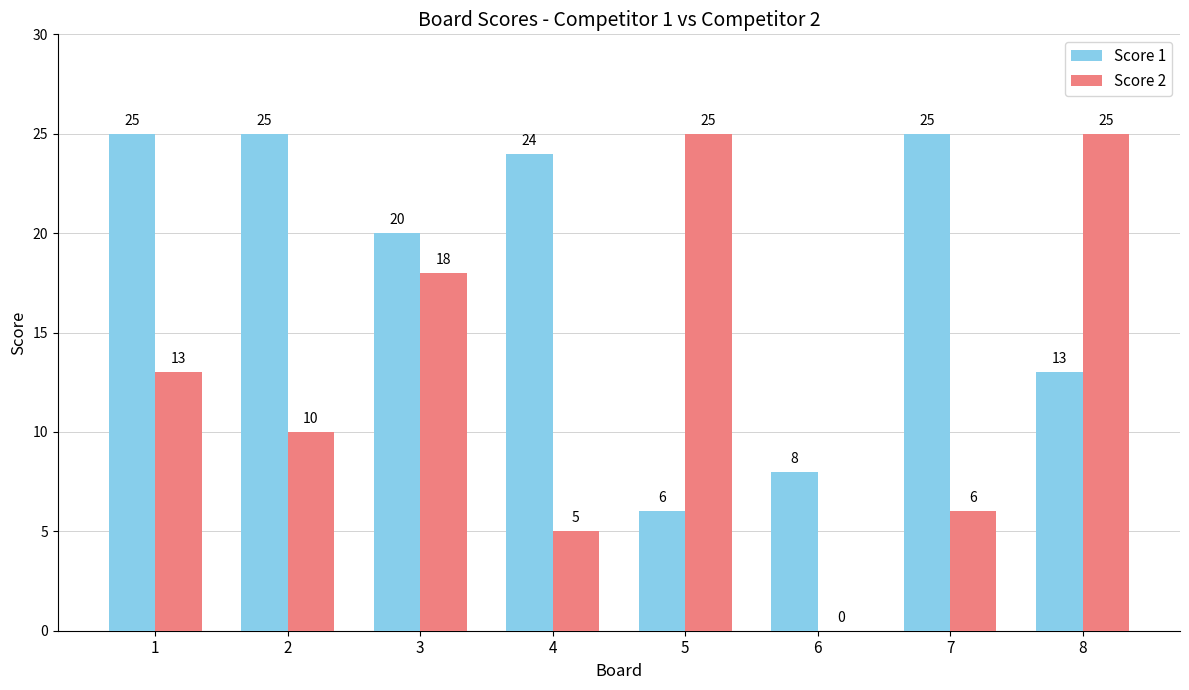

Which series has the largest total across all categories?

Score 1